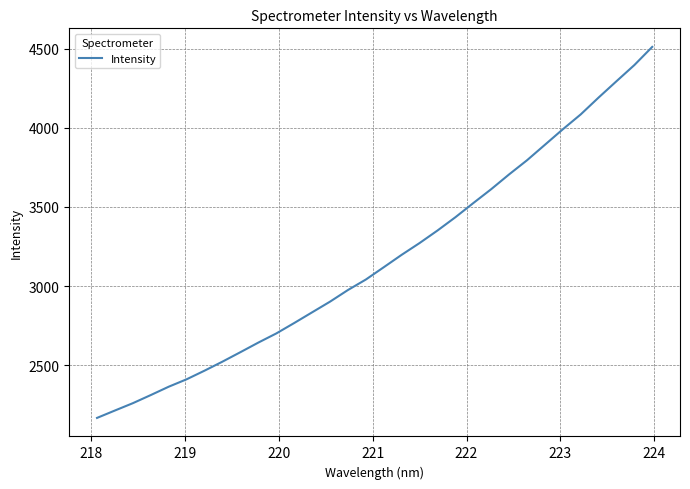

What is the difference between the maximum and minimum values?

2342.7